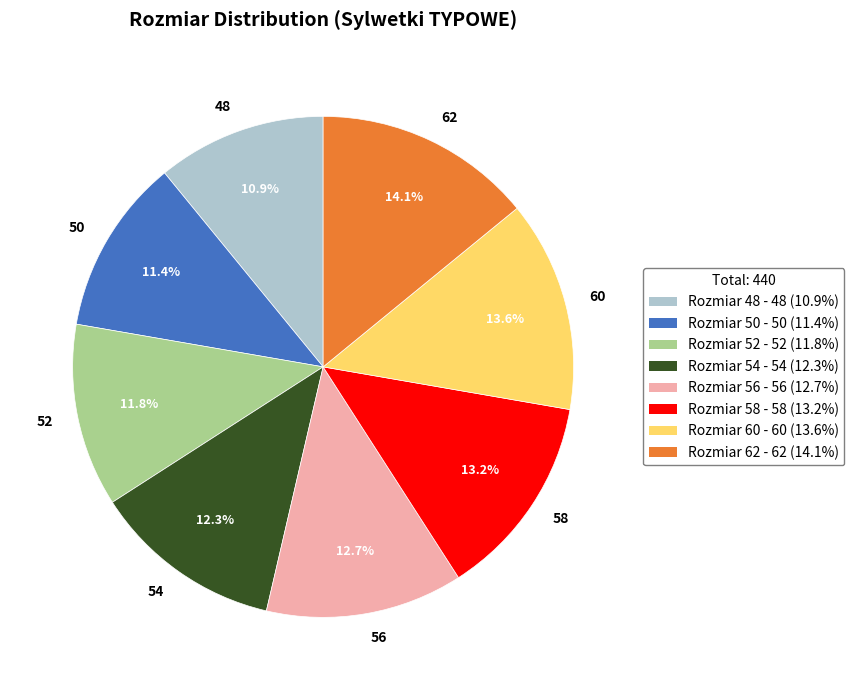

Does any single category account for the majority?

No